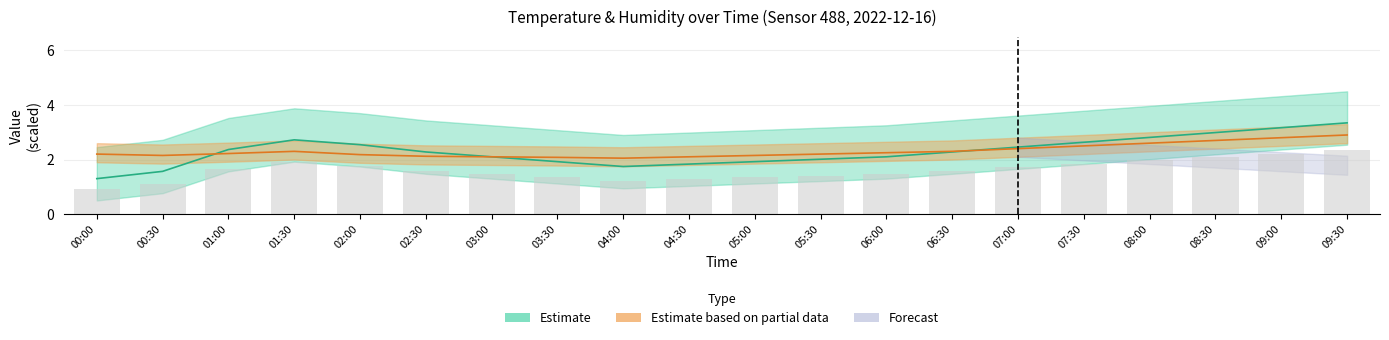

Which category has the highest value in the humidity_upper series?

09:30